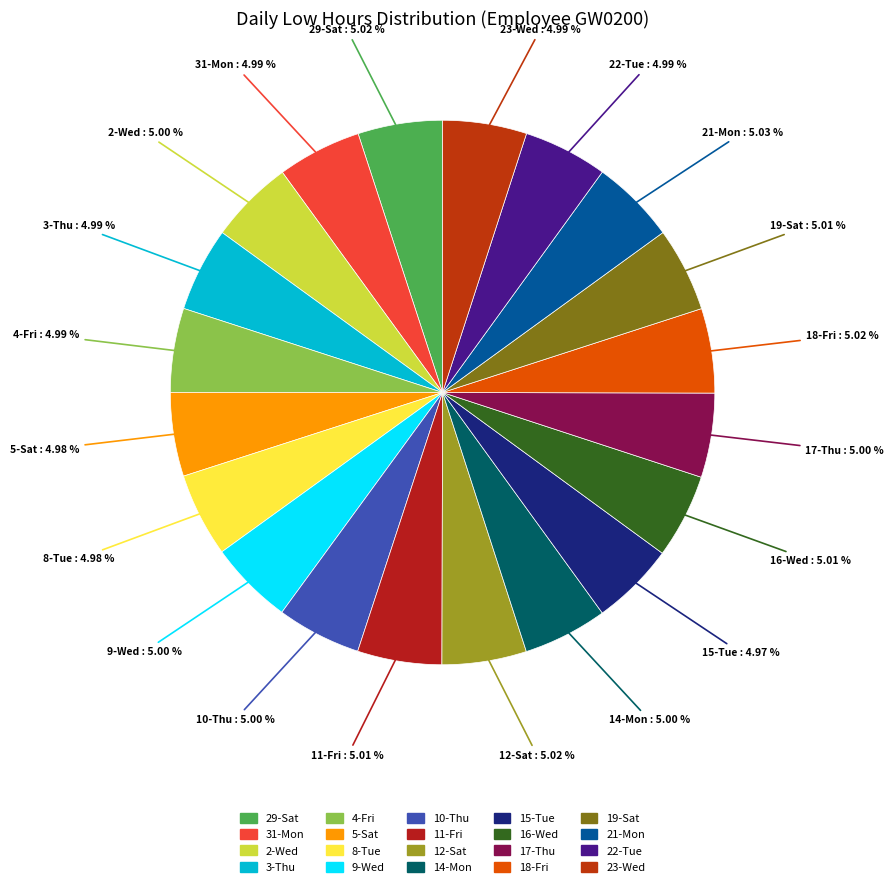

Is 2-Wed the majority of the pie?

No